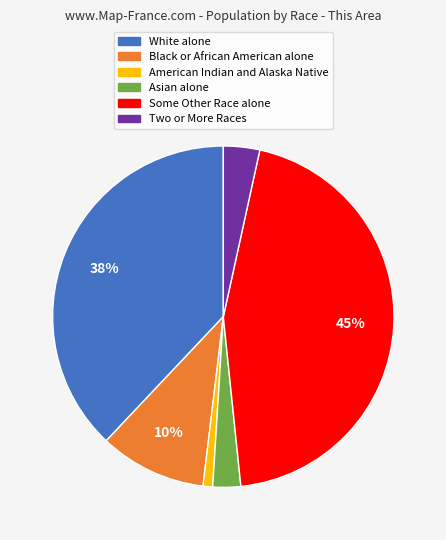

Which category has the smallest portion of the pie?

American Indian and Alaska Native